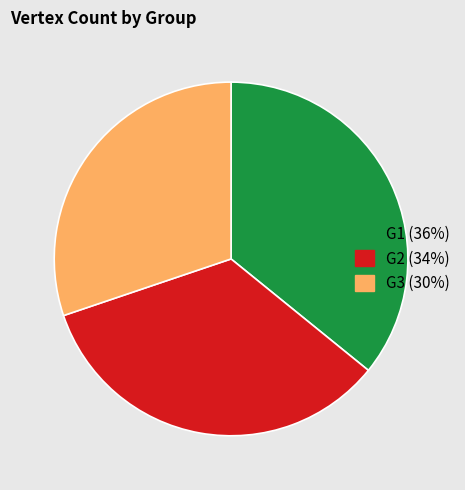

How many segments does this pie chart have?

3